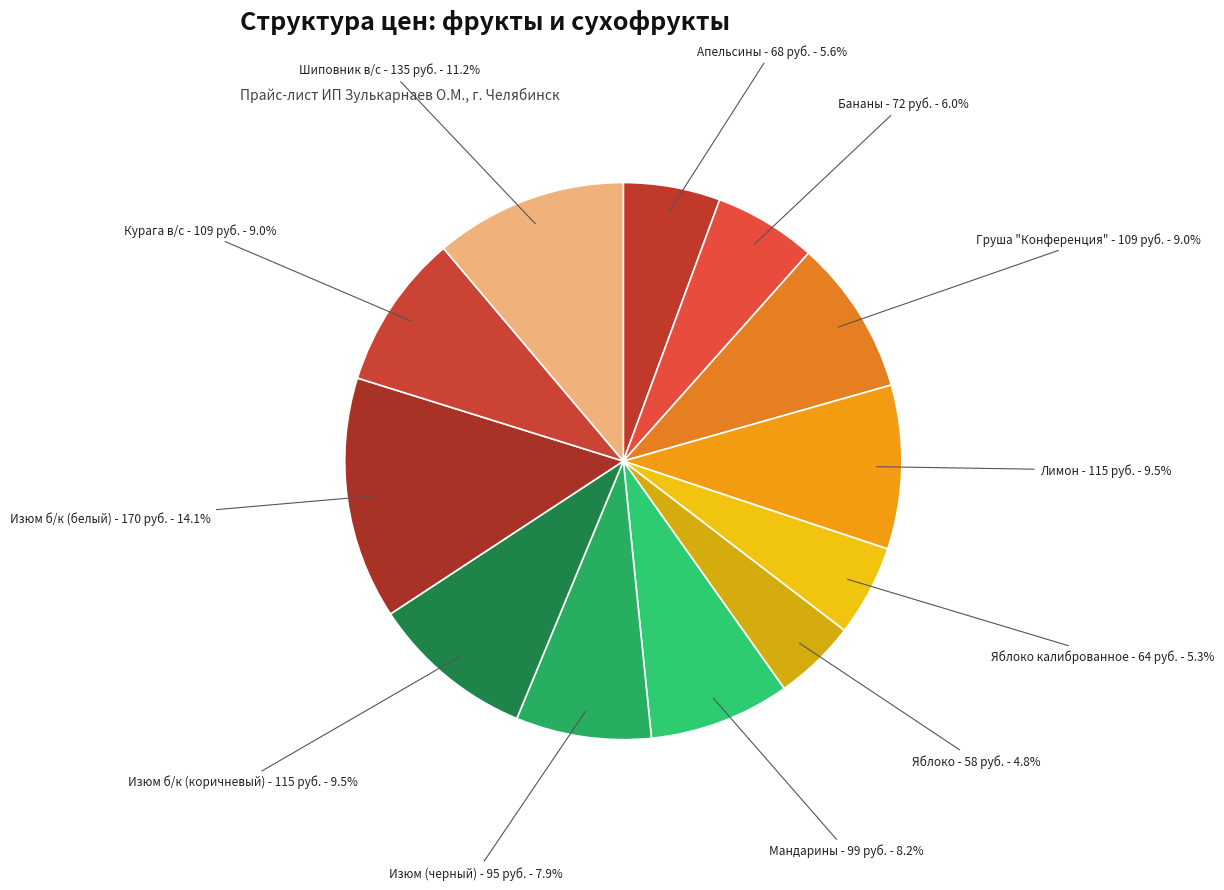

What is the total percentage of Курага в/с and Изюм б/к (коричневый)?

18.5%